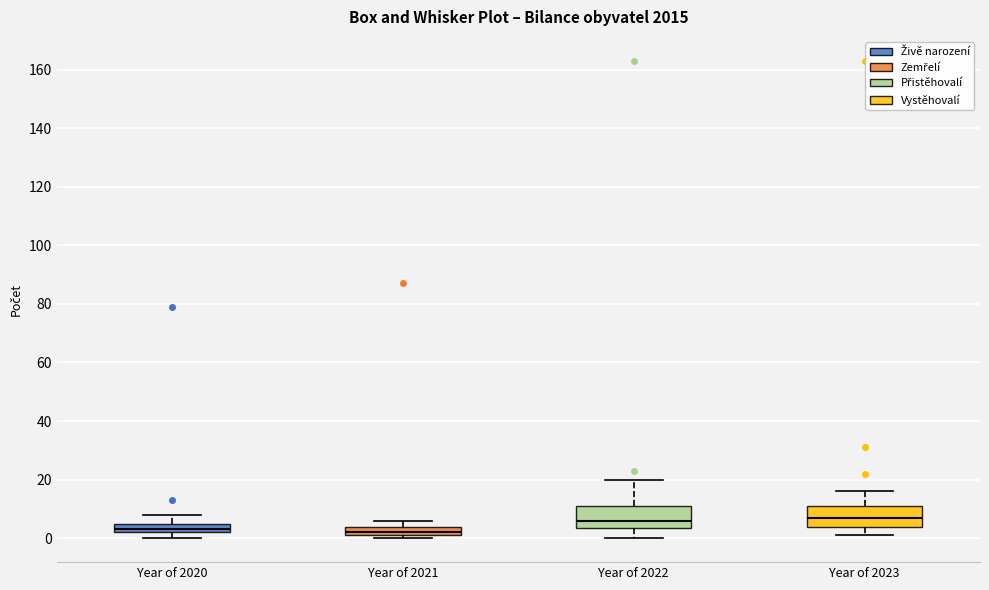

Reading left to right, transcribe this box plot: for each box, give where its median line is, the range the box spans, and where its two whiskers end, as read against the y-axis. The values are not printed on the chart, so give them approximately, as read against the axis.

Year of 2020: median 4, box 2 to 6, whiskers 0 to 8
Year of 2021: median 2 (just above the box's lower edge), box 2 to 4, whiskers 0 to 6
Year of 2022: median 6, box 4 to 12, whiskers 0 to 20
Year of 2023: median 8, box 4 to 12, whiskers 2 to 16